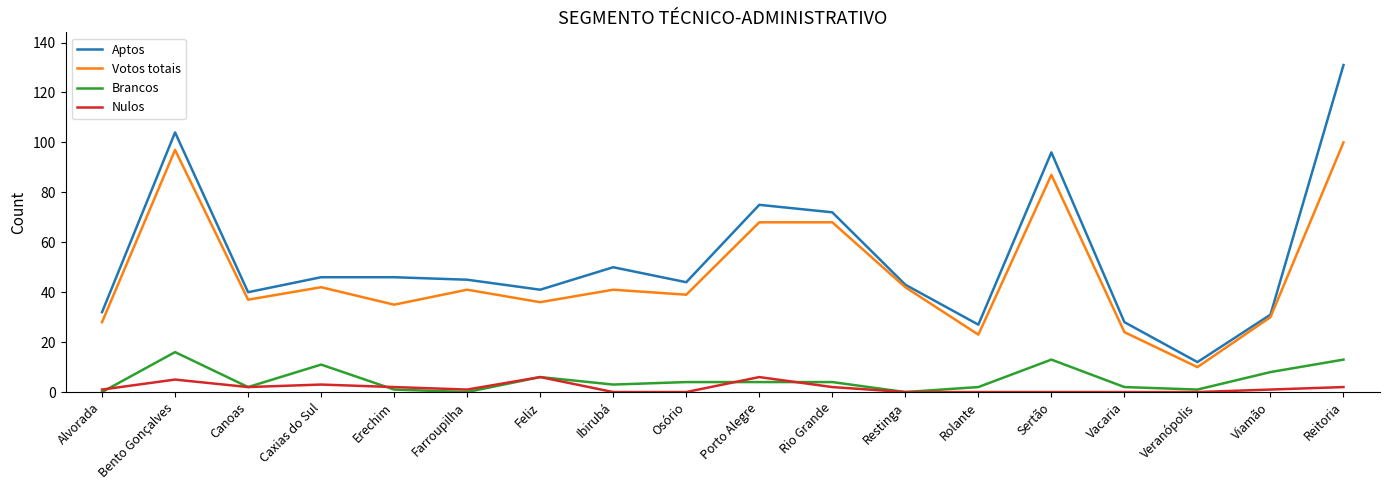

Rank the series by their maximum value, from highest to lowest.

Aptos, Votos totais, Brancos, Nulos